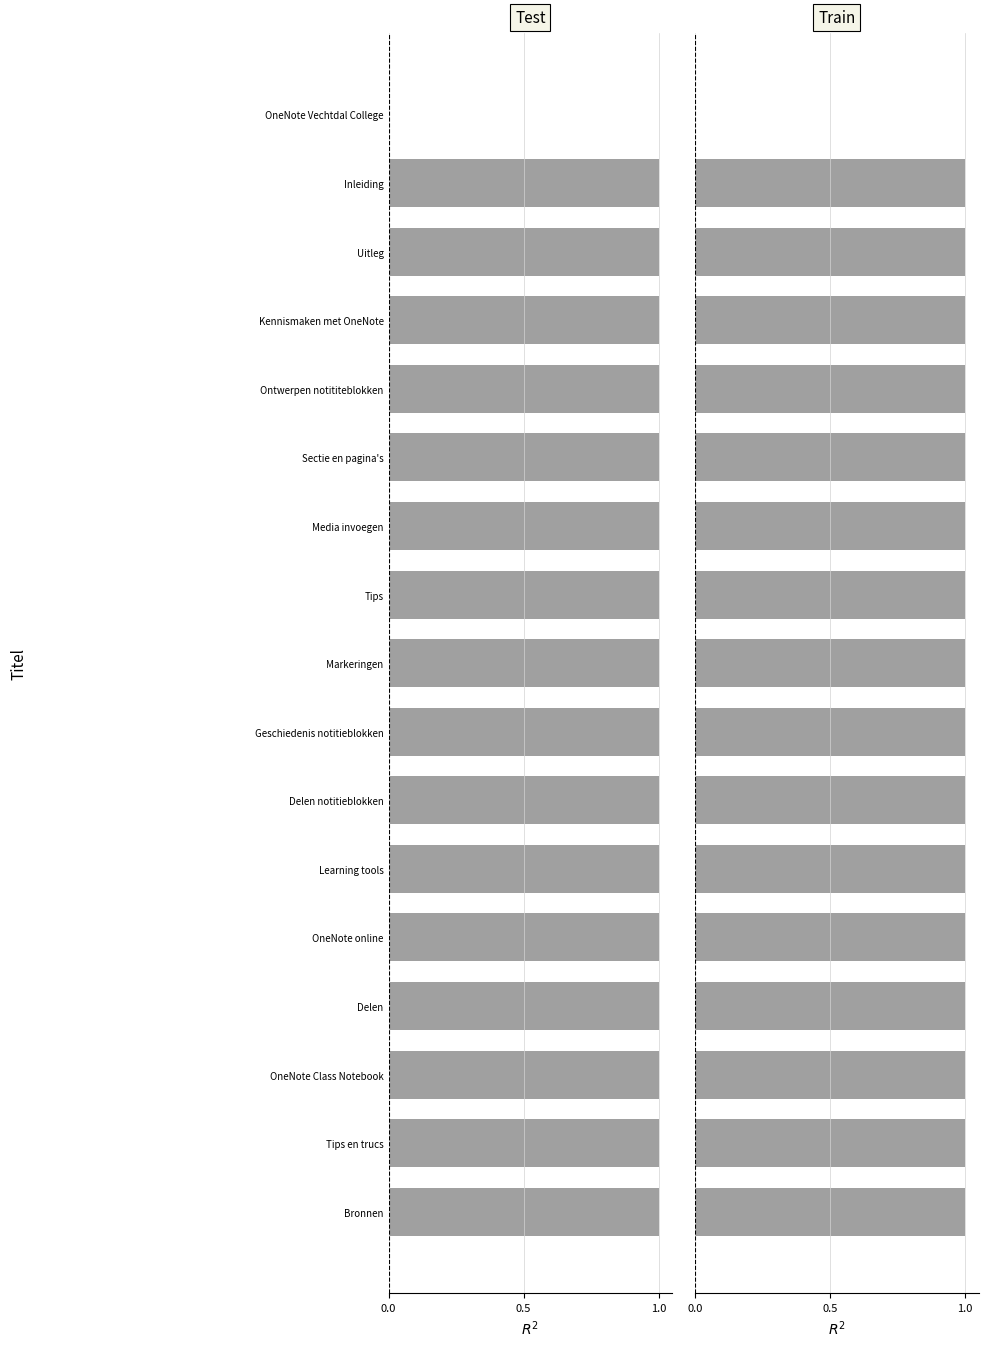

Reading right to left, list all the values displayed in this chart.

Test: 1.0	1.0	1.0	1.0	1.0	1.0	1.0	1.0	1.0	1.0	1.0	1.0	1.0	1.0	1.0	1.0	0.0
Train: 1.0	1.0	1.0	1.0	1.0	1.0	1.0	1.0	1.0	1.0	1.0	1.0	1.0	1.0	1.0	1.0	0.0